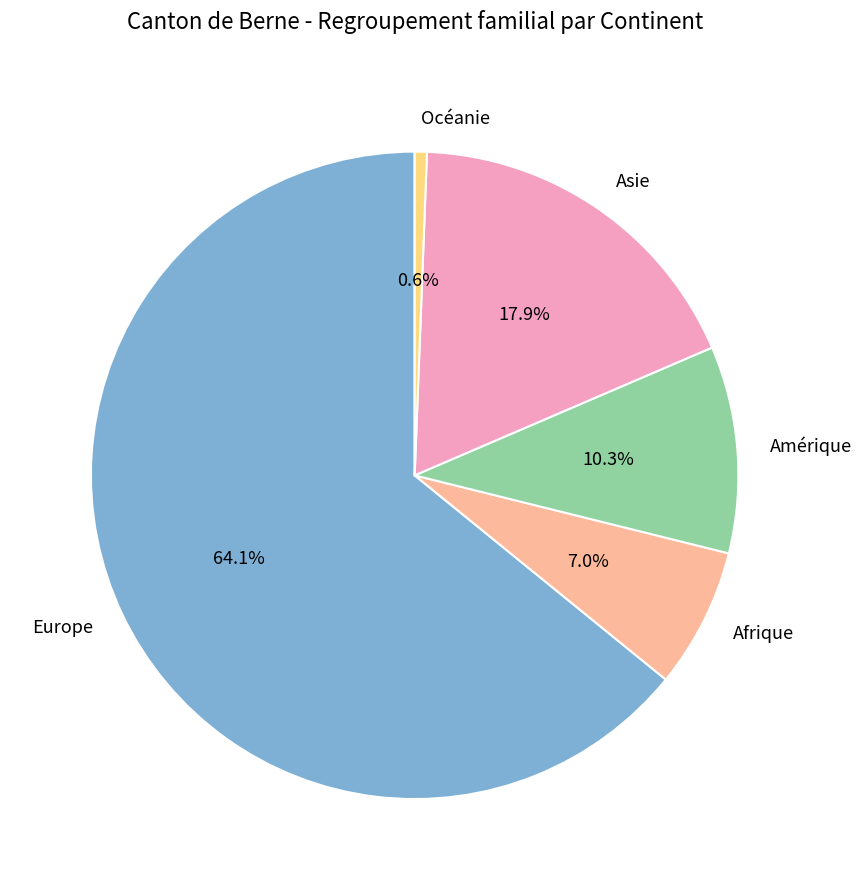

What is the smallest slice in the pie chart?

Océanie